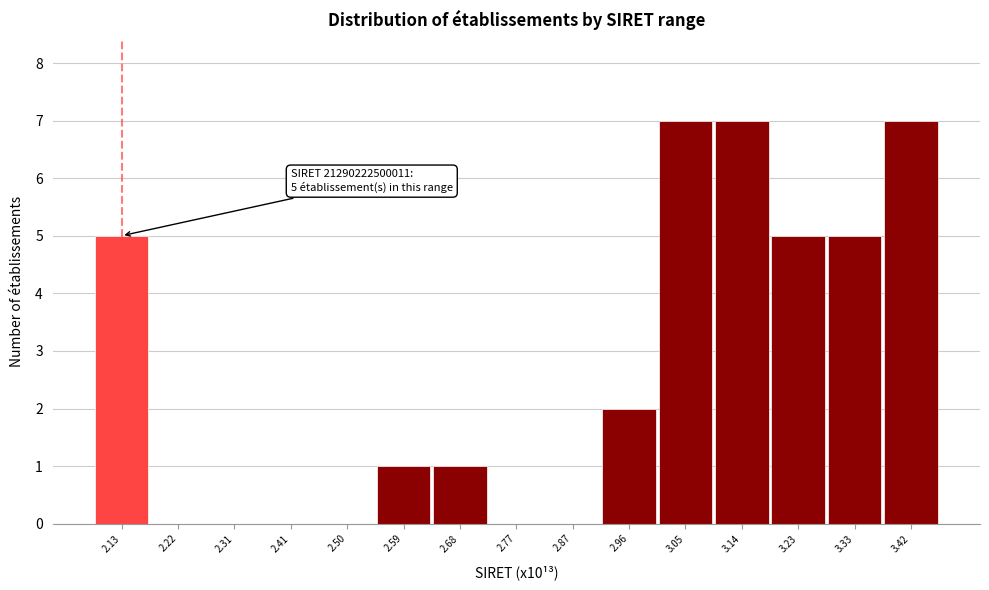

Reading left to right, what are all the values shown in this chart?

2.13=5	2.22=0	2.31=0	2.41=0	2.50=0	2.59=1	2.68=1	2.77=0	2.87=0	2.96=2	3.05=7	3.14=7	3.23=5	3.33=5	3.42=7